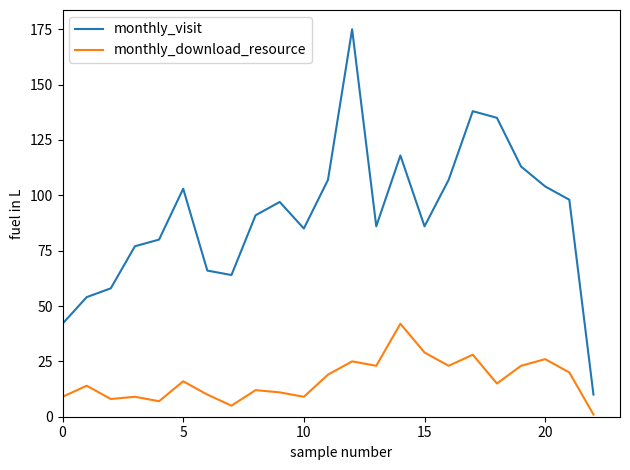

What is the sum of all monthly_visit values?

2094